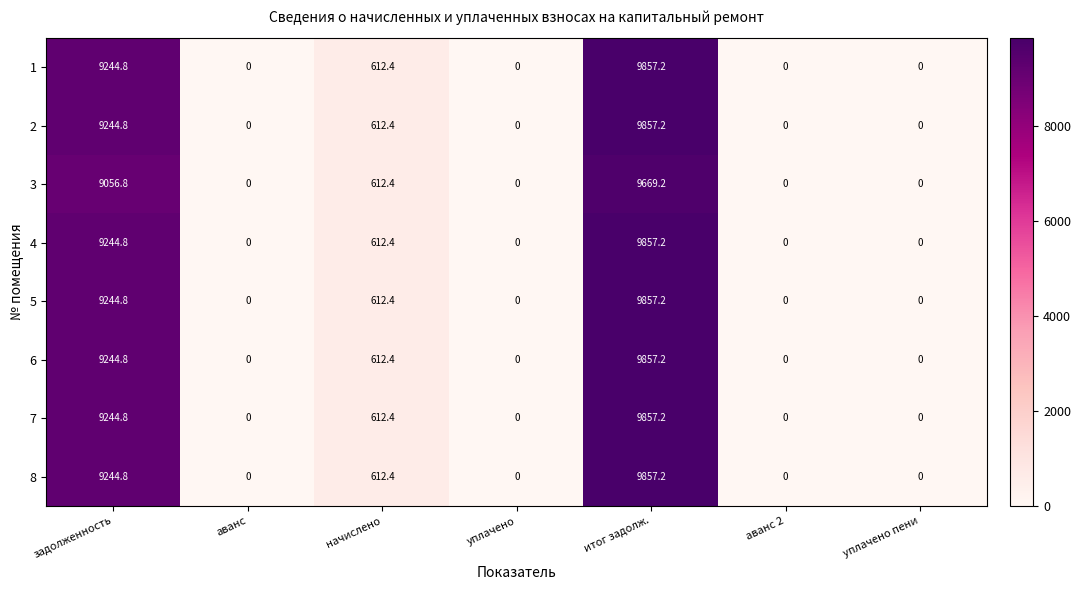

What is the average value of the 3 series?

2762.6